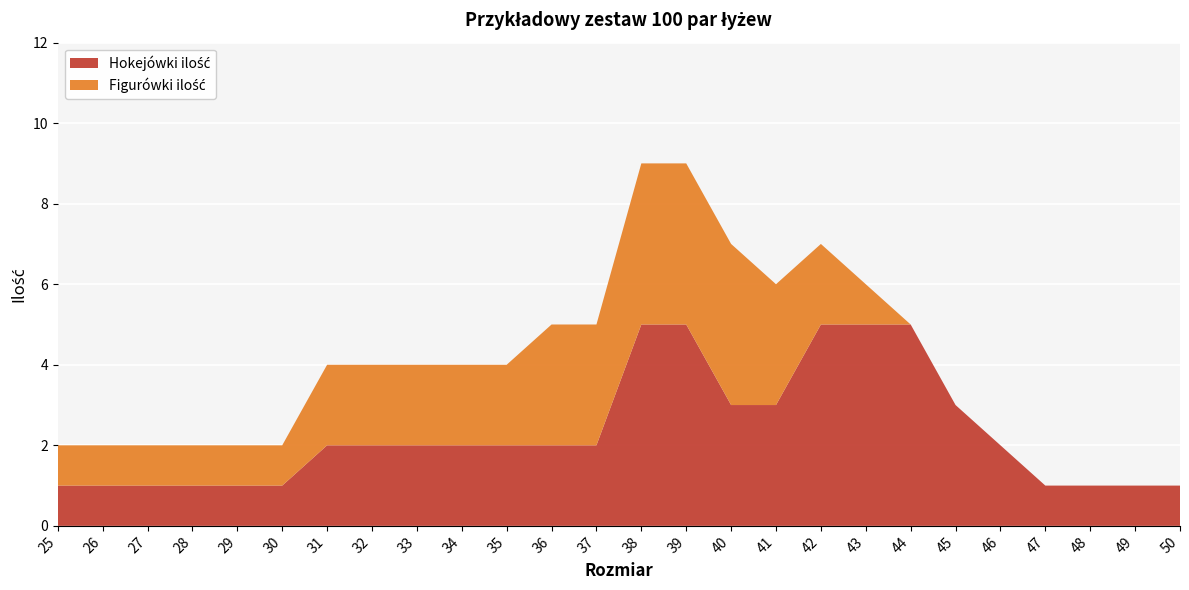

Reading right to left, transcribe all the data shown in this chart.

Hokejówki ilość: 1	1	1	1	2	3	5	5	5	3	3	5	5	2	2	2	2	2	2	2	1	1	1	1	1	1
Figurówki ilość: 0	0	0	0	0	0	0	1	2	3	4	4	4	3	3	2	2	2	2	2	1	1	1	1	1	1